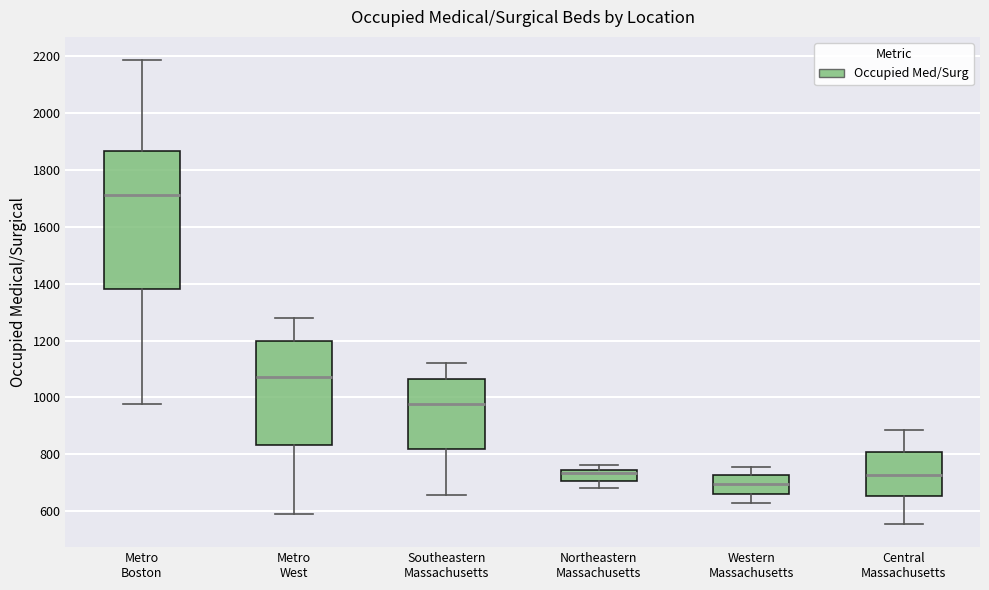

Reading left to right, read every box against the y-axis: the position of its median line, the range the box covers, and the ends of its whiskers. The values are not printed on the chart, so give them approximately, as read against the axis.

Metro Boston: median 1720, box 1380 to 1860, whiskers 980 to 2180
Metro West: median 1080, box 840 to 1200, whiskers 580 to 1280
Southeastern Massachusetts: median 980, box 820 to 1060, whiskers 660 to 1120
Northeastern Massachusetts: median 740 (just below the box's upper edge), box 700 to 740, whiskers 680 to 760
Western Massachusetts: median 700, box 660 to 720, whiskers 620 to 760
Central Massachusetts: median 720, box 660 to 800, whiskers 560 to 880